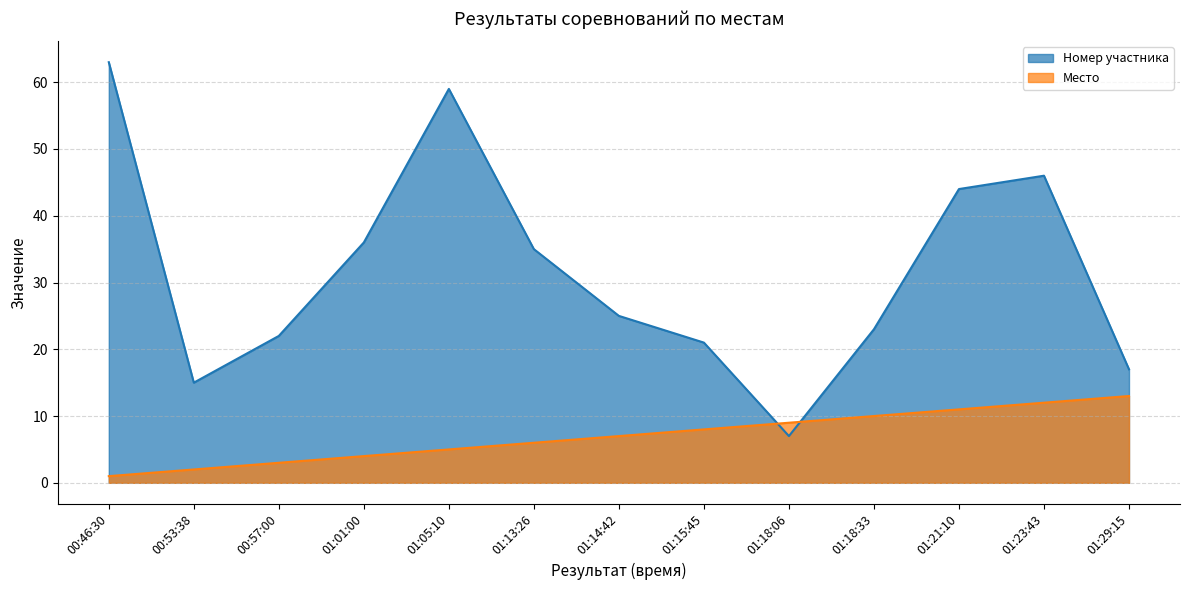

What is the difference between the maximum and minimum values in the Место series?

12